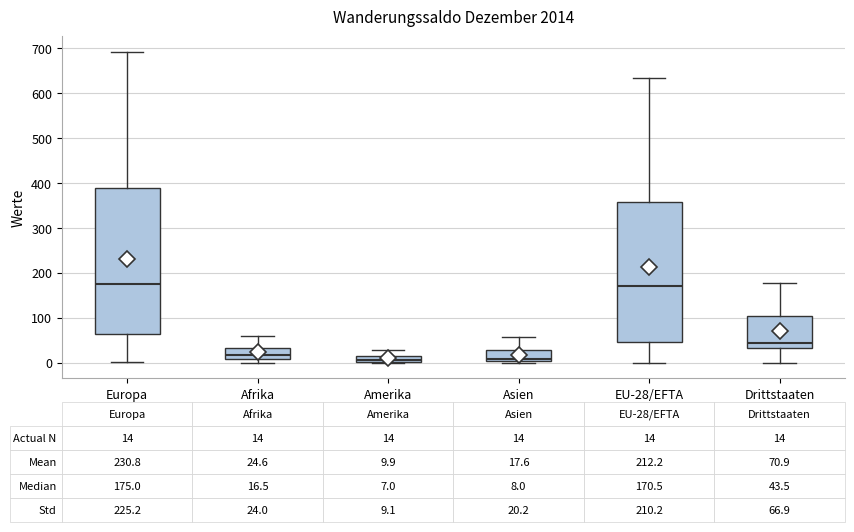

Comparing the boxes themselves (not the whiskers), which one is the tallest?

Europa